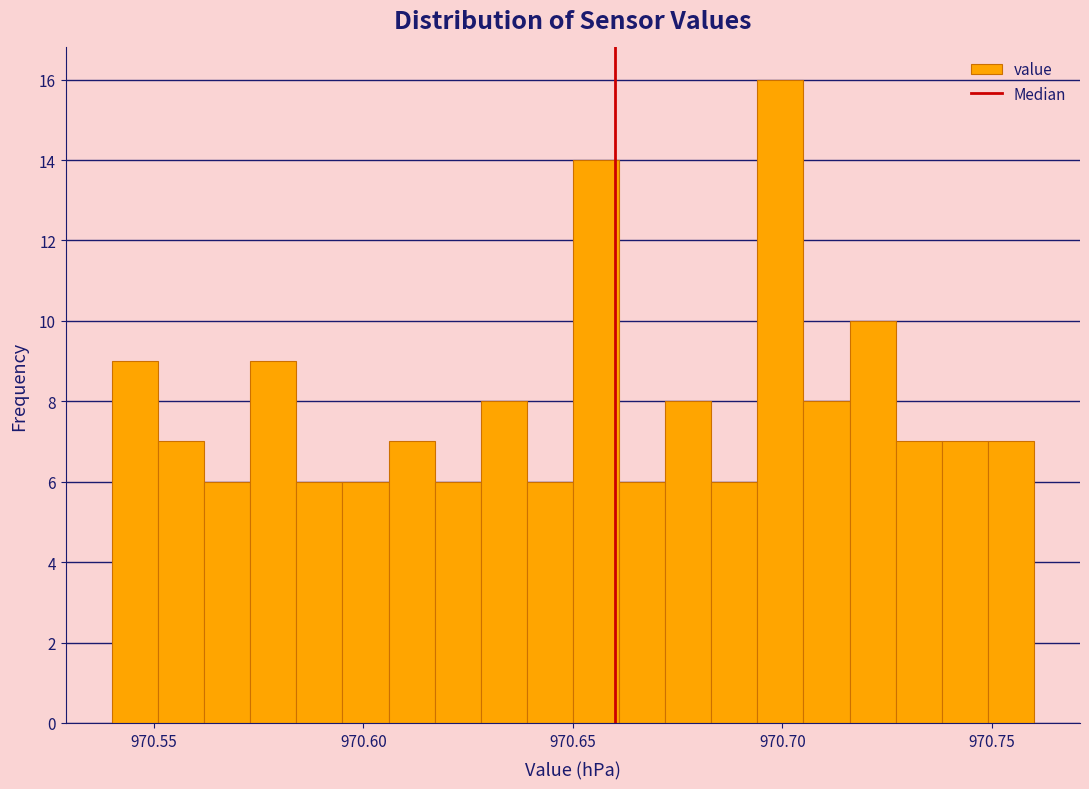

Around what value on the x-axis is the tallest bar? Give the approximate position of its centre, as read against the axis.

970.700